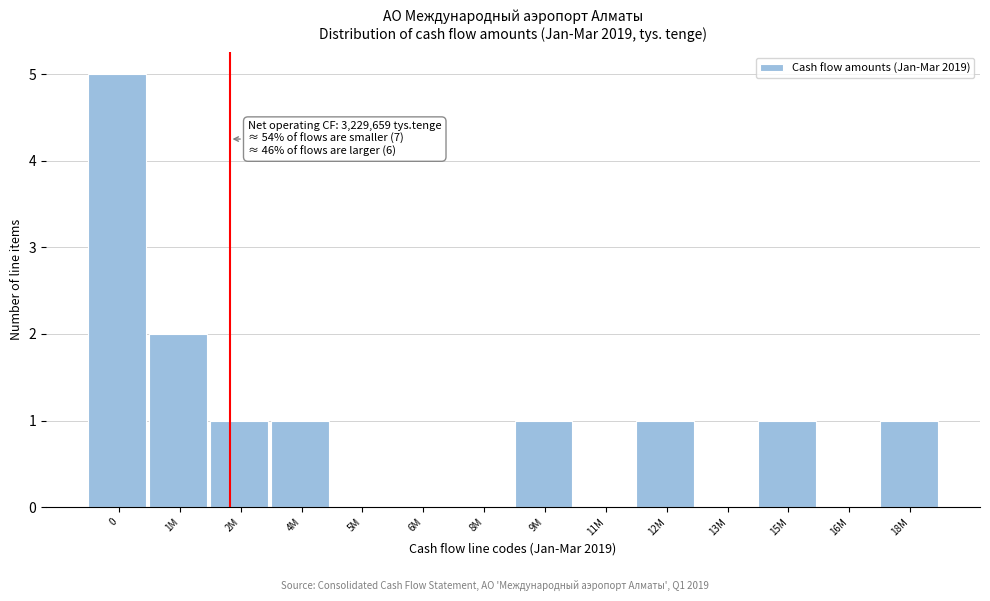

Reading right to left, what are all the values shown in this chart?

18M=1	16M=0	15M=1	13M=0	12M=1	11M=0	9M=1	8M=0	6M=0	5M=0	4M=1	2M=1	1M=2	0=5